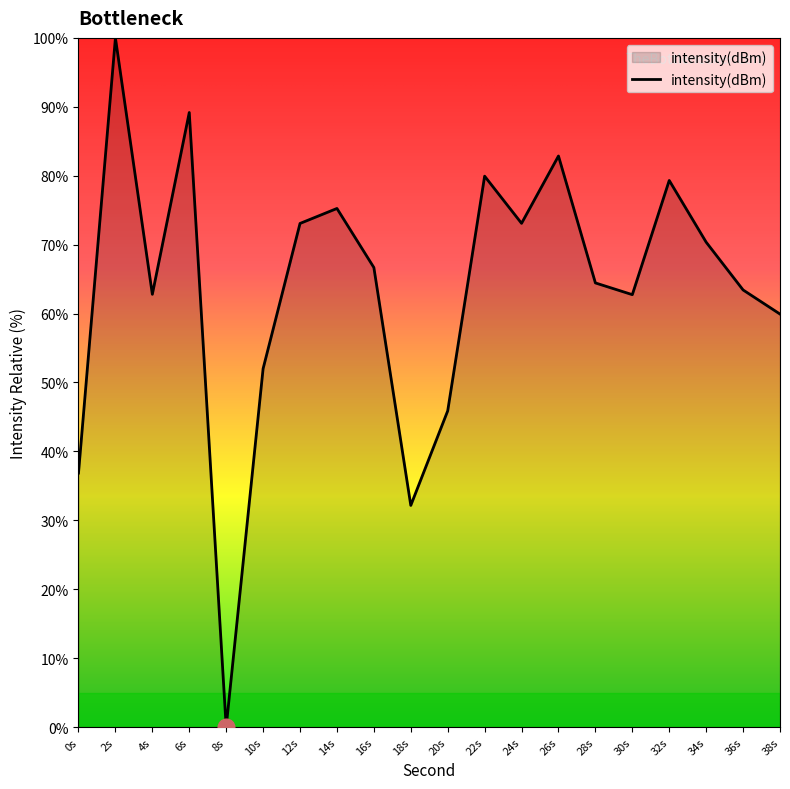

Read the value at 10s.

52.0